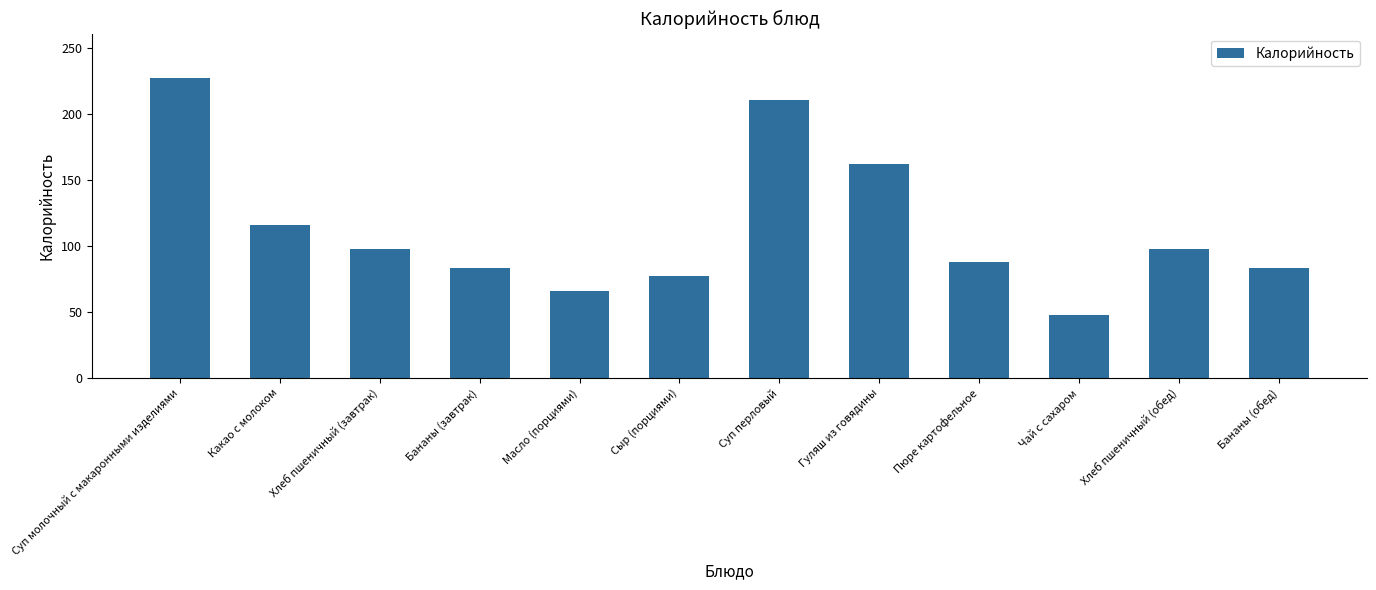

The chart shows a value of 156 at Пюре картофельное. True or false?

False